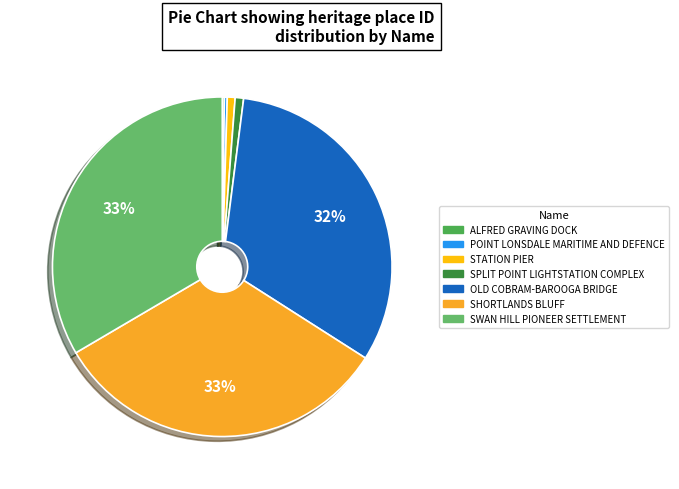

To the nearest percent, what percentage of the pie is SPLIT POINT LIGHTSTATION COMPLEX?

1%